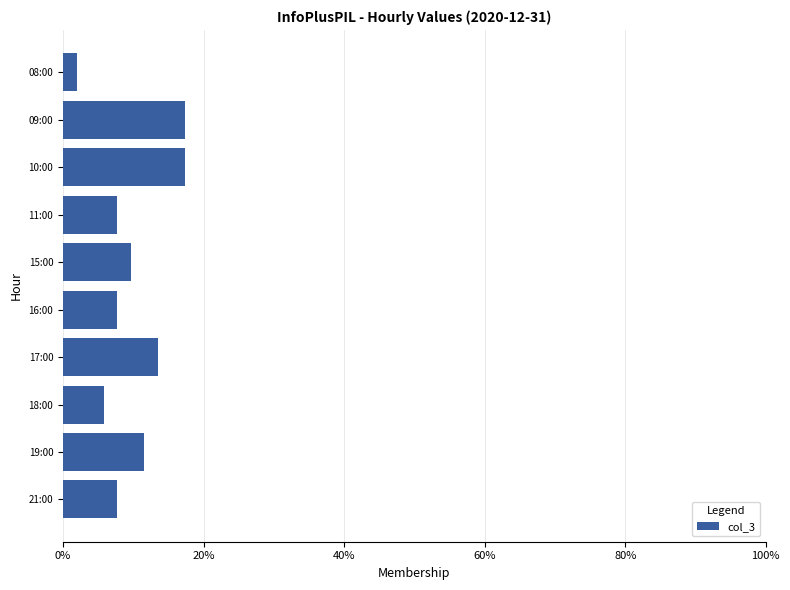

What is the value of the 3rd bar from the top?

17.3